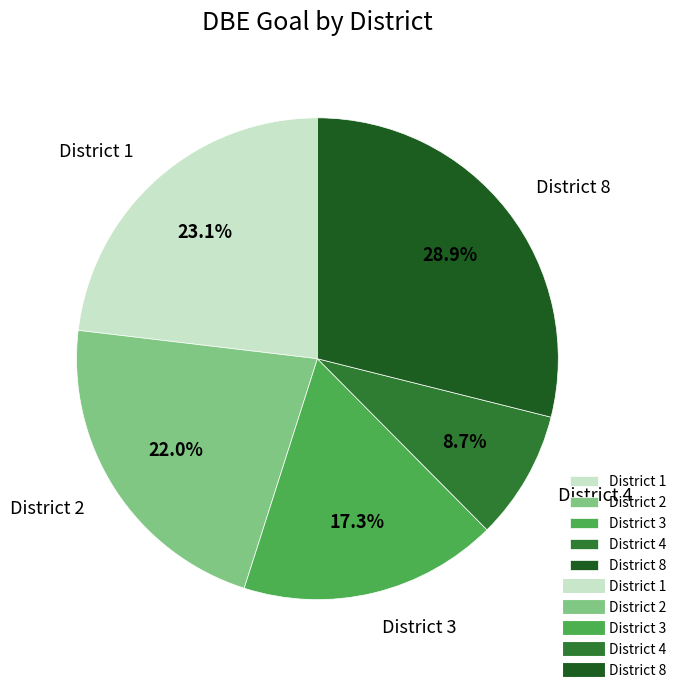

Is there any slice that represents more than half of the pie?

No